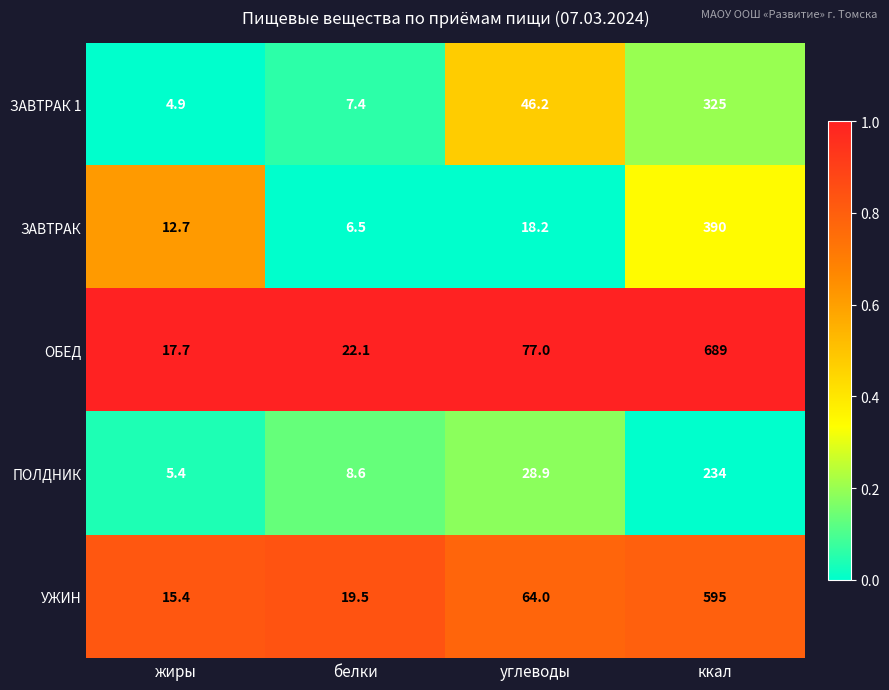

Which series has the largest range (max minus min)?

ОБЕД